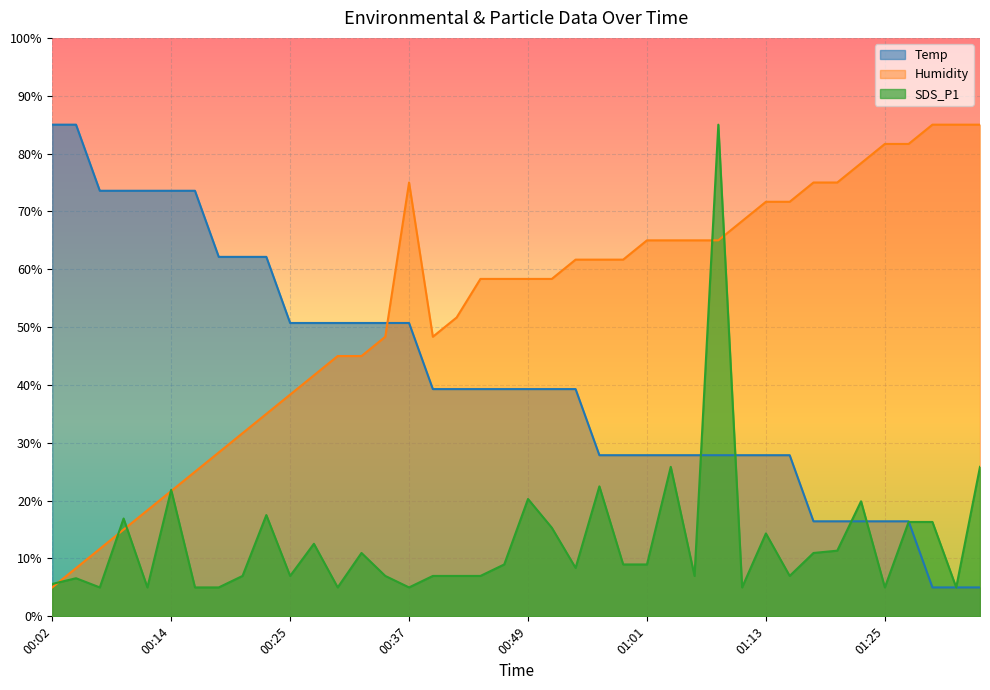

How many data points in SDS_P1 are above 8?

21